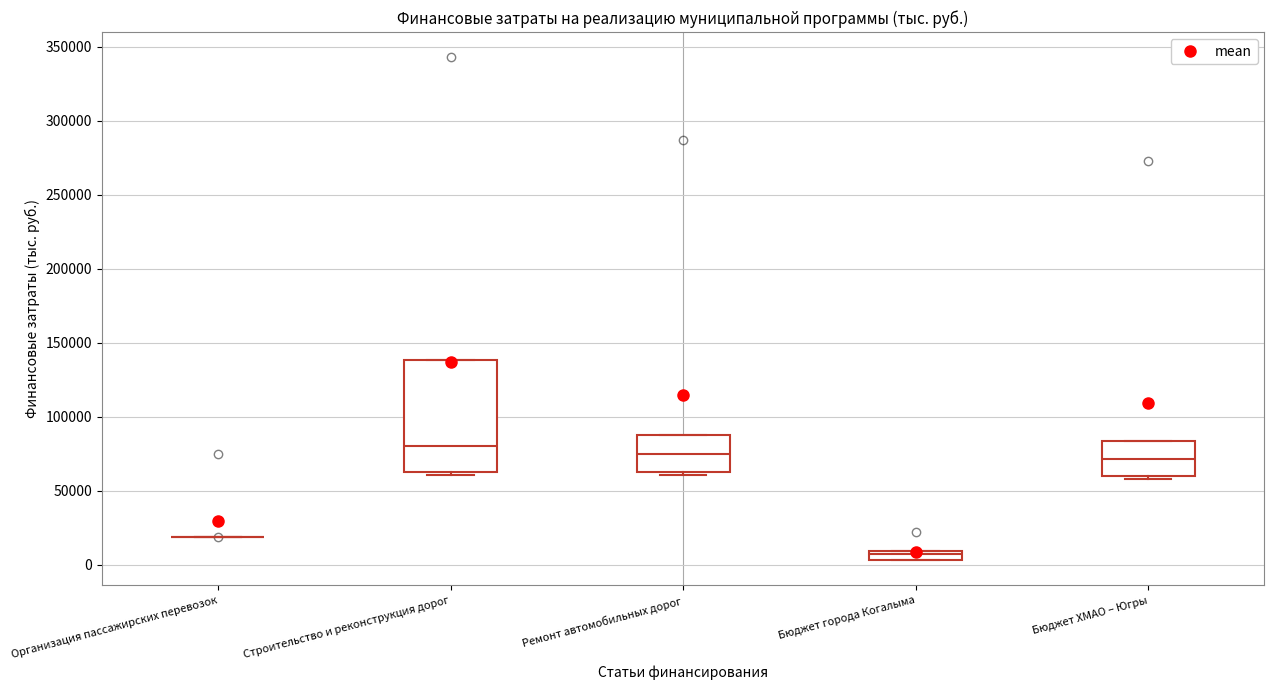

Where is the upper edge of the box for Ремонт автомобильных дорог on the y-axis? The values are not printed on the chart, so give them approximately, as read against the axis.

90000